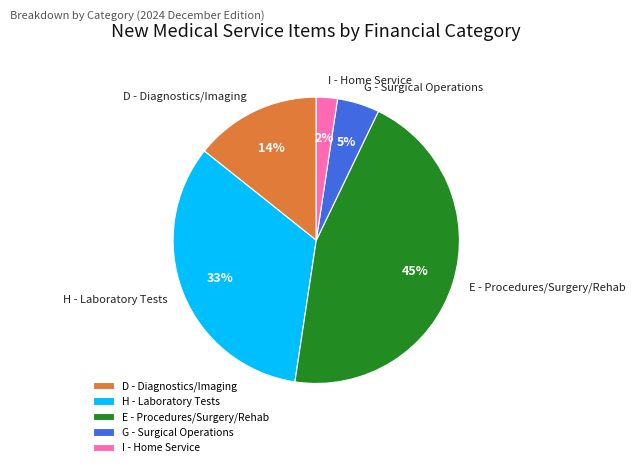

Which category has the smallest portion of the pie?

I - Home Service